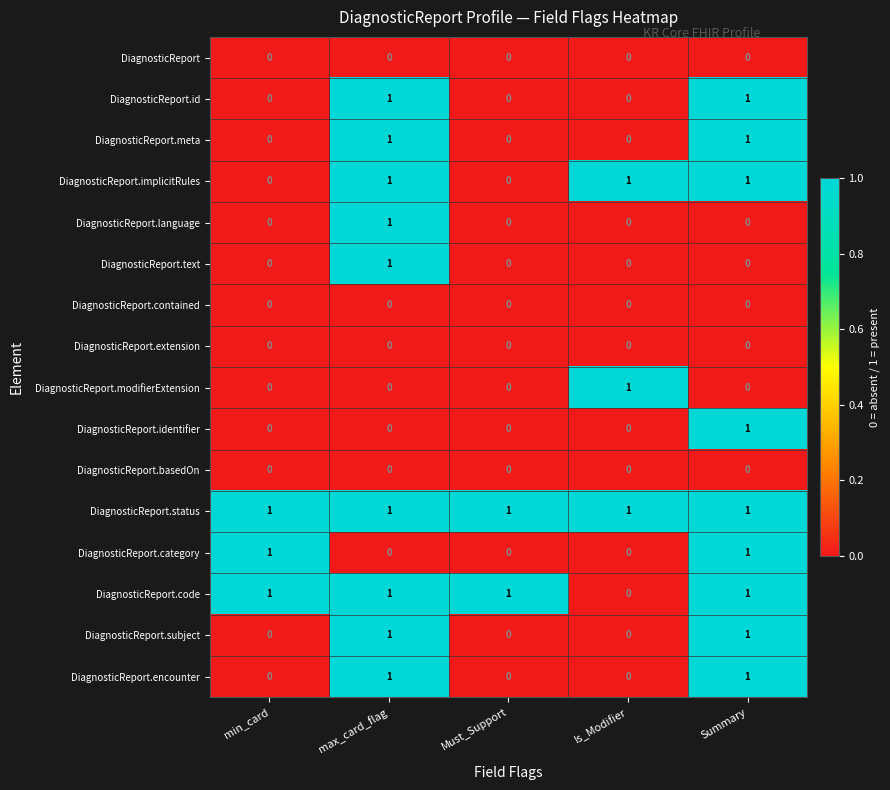

Between min_card and Must_Support, which series saw the biggest shift?

DiagnosticReport.category